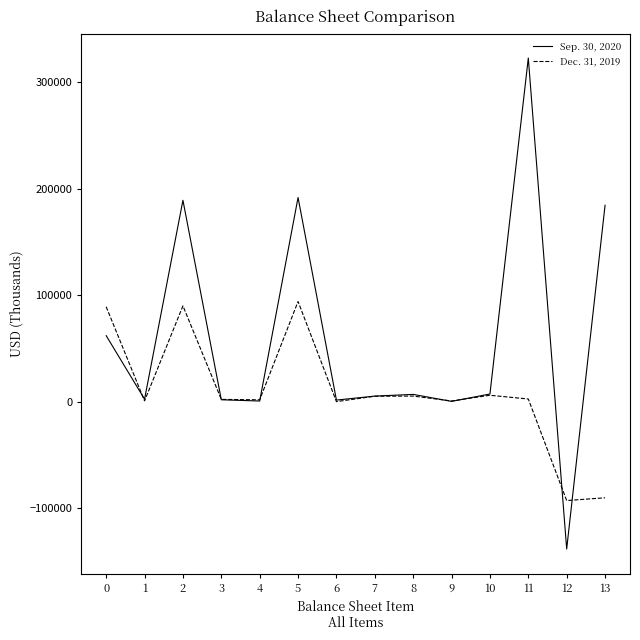

Which category has the lowest value in the Sep. 30, 2020 series?

12